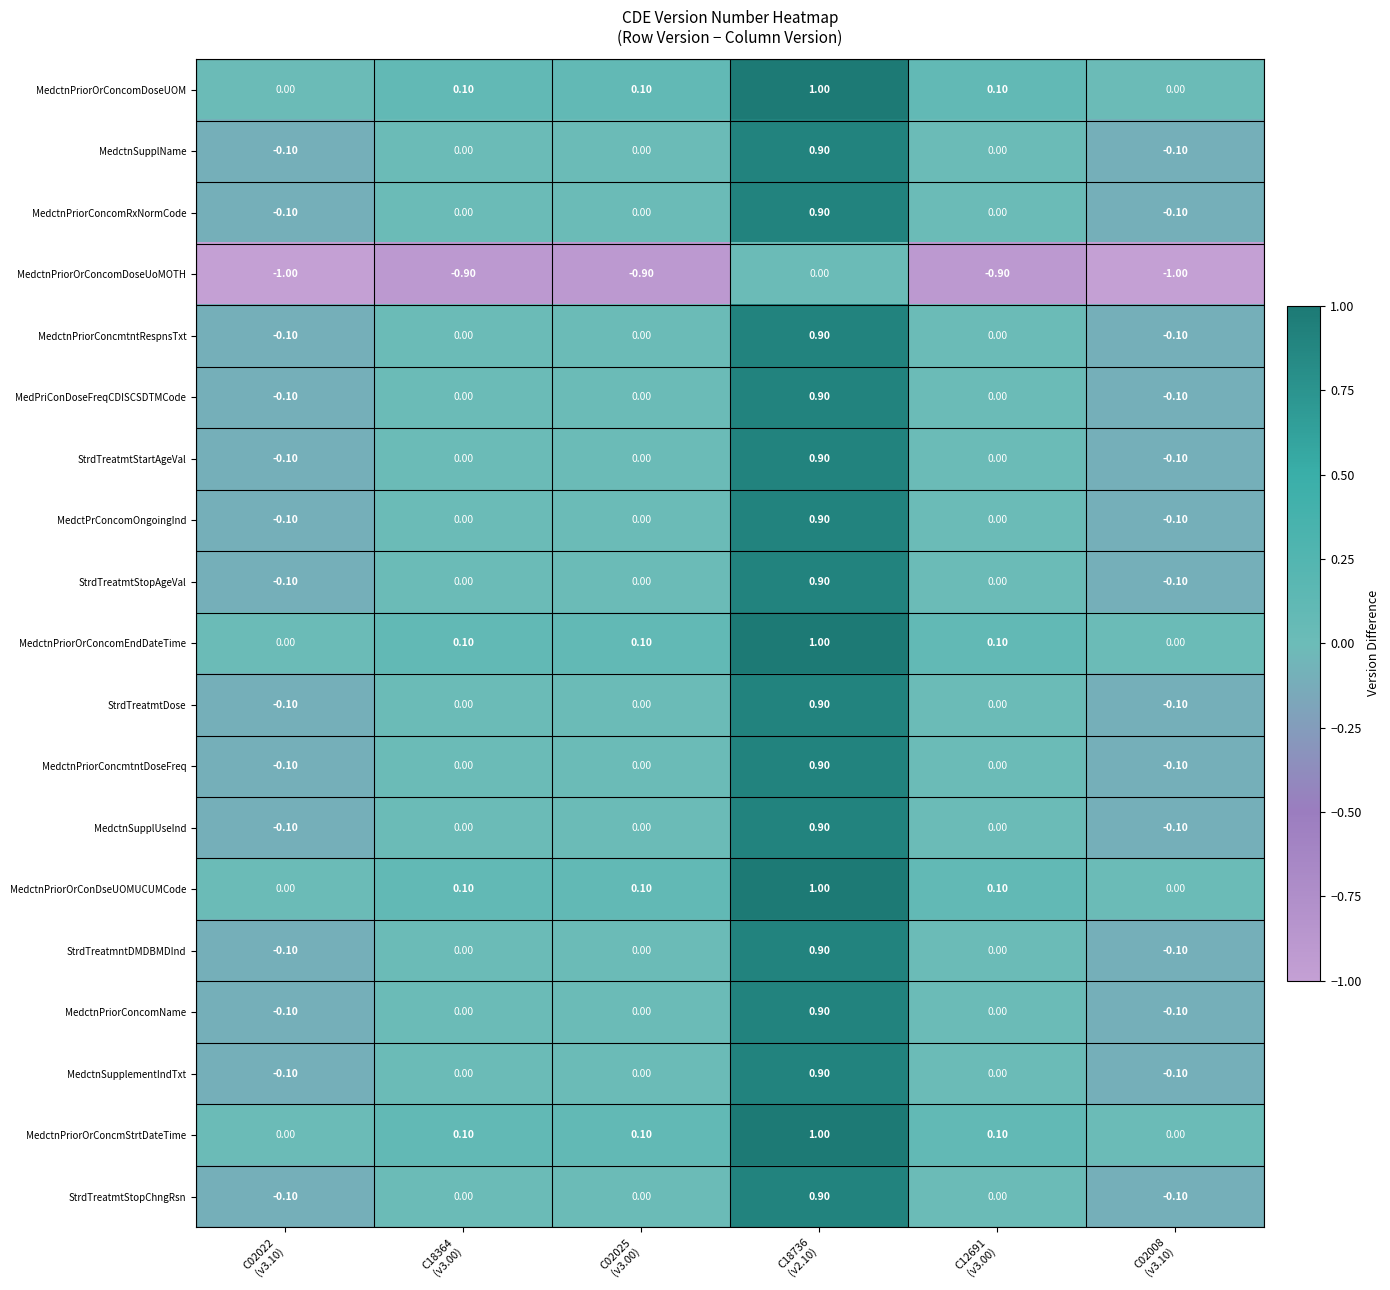

How many data points in MedctnPriorConcmtntRespnsTxt are less than 0?

2